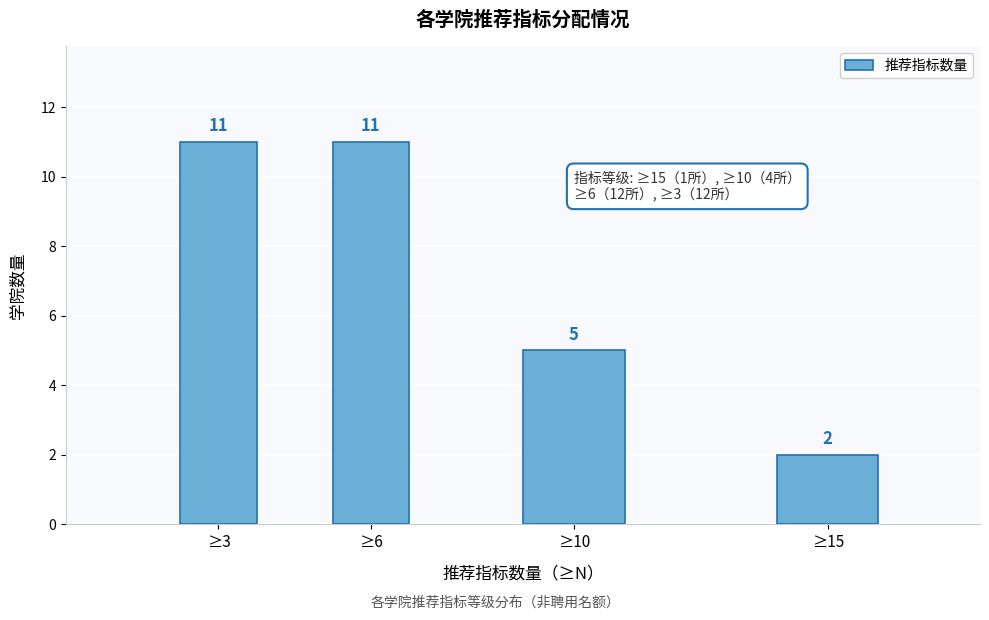

Reading left to right, extract all data points from this chart.

11	11	5	2